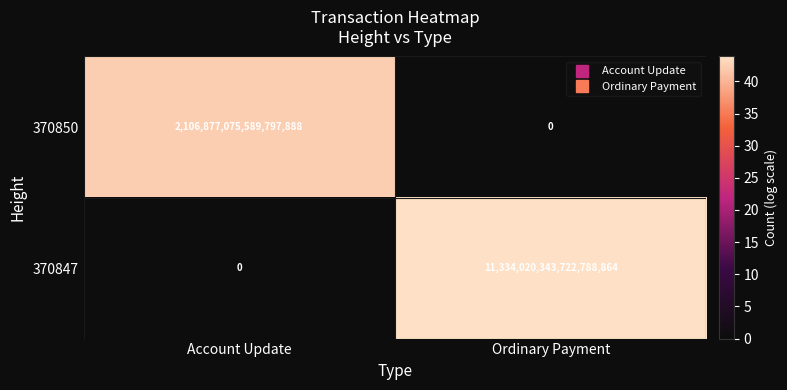

Between Account Update and Ordinary Payment, which series saw the biggest shift?

370847